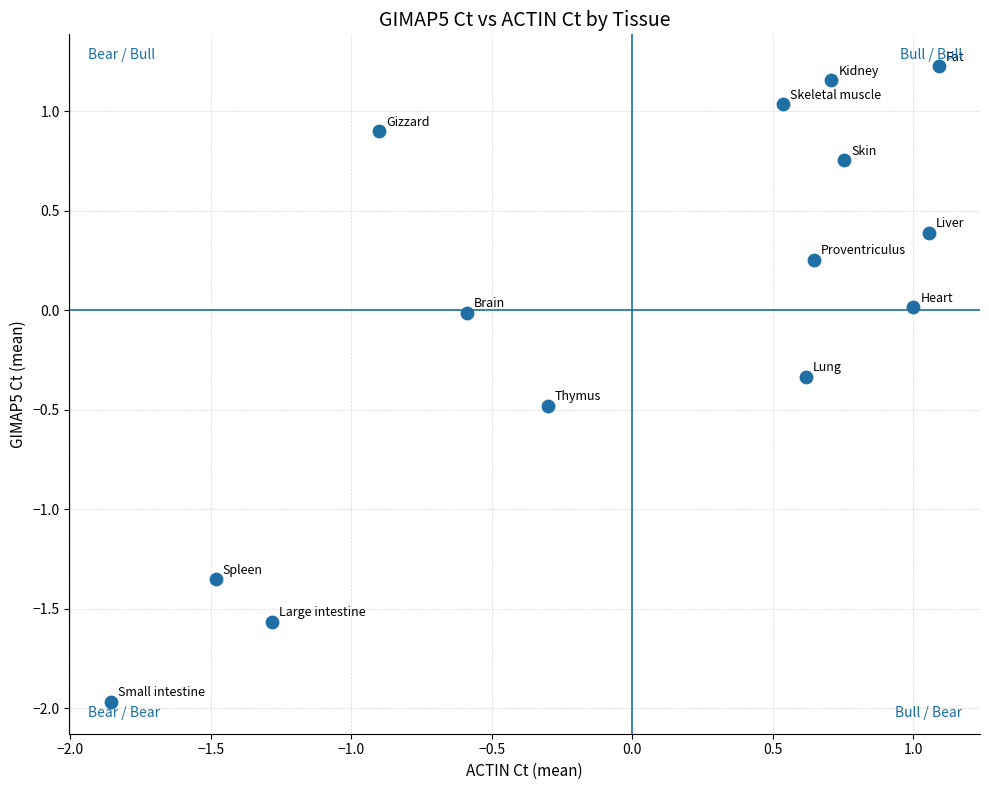

What is the range of X values (max minus min)?

2.9